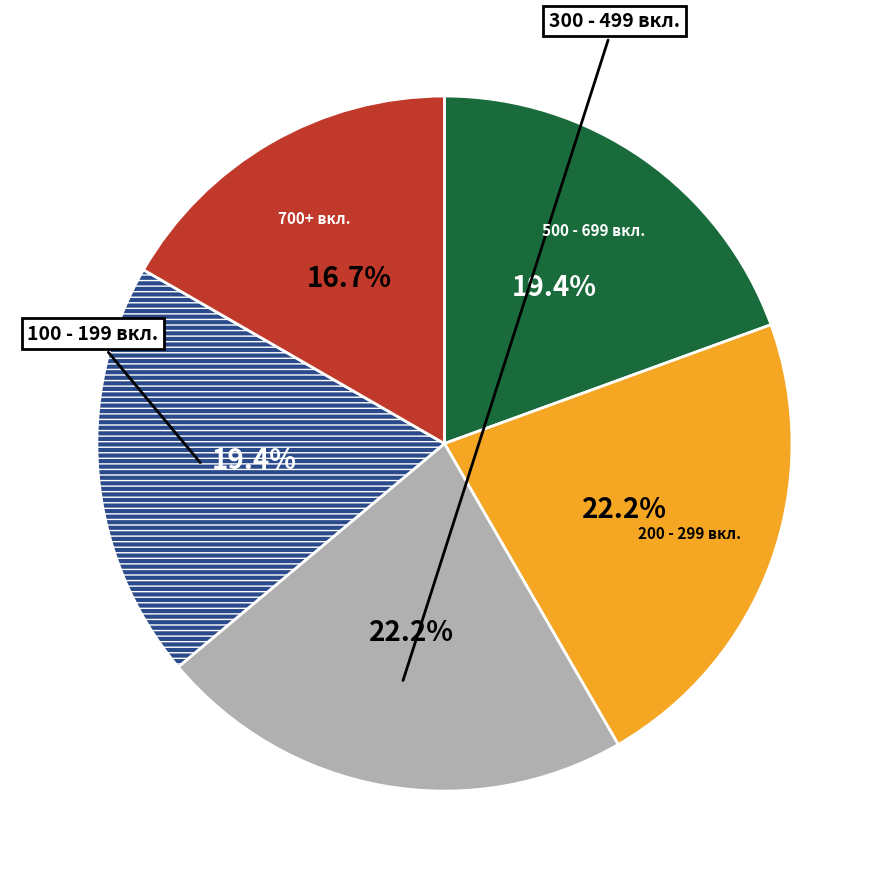

Is there any slice that represents more than half of the pie?

No